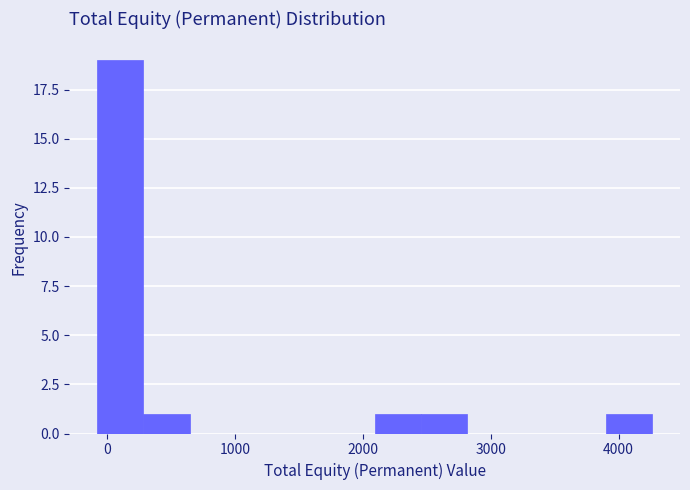

Around what value on the x-axis is the tallest bar? Give the approximate position of its centre, as read against the axis.

100